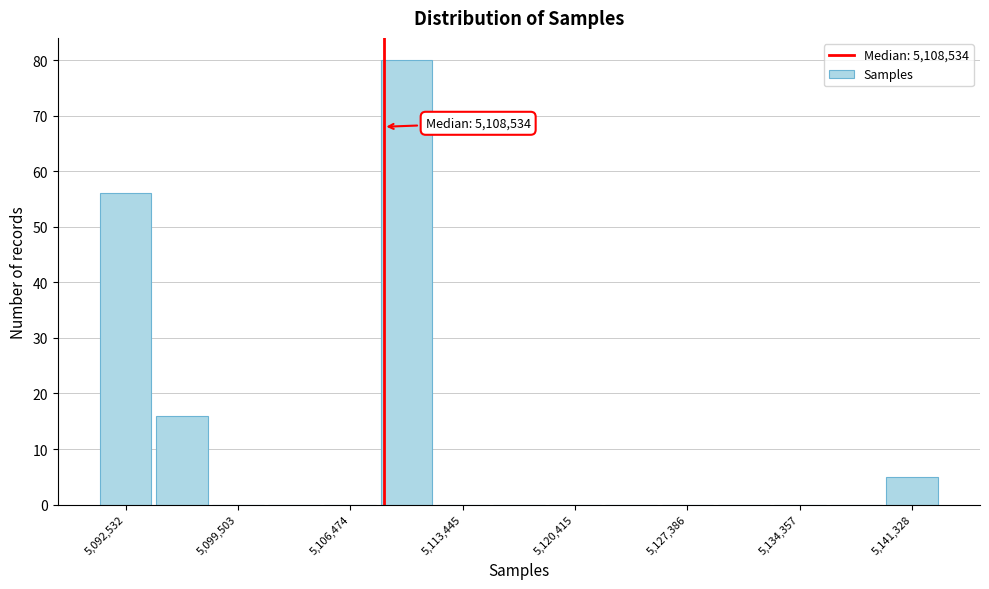

Around what value on the x-axis is the tallest bar? Give the approximate position of its centre, as read against the axis.

5110000